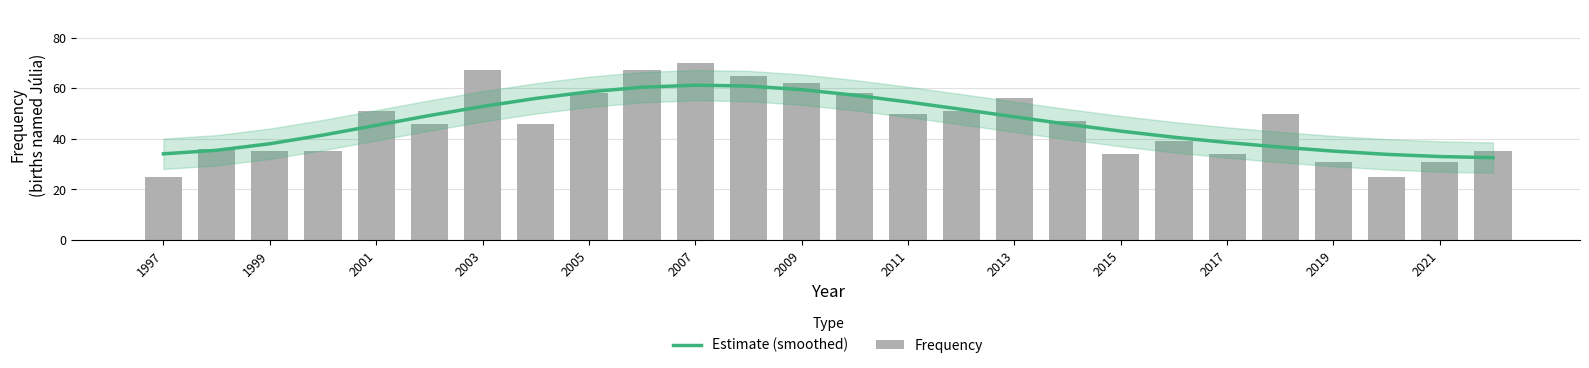

At how many categories does at least one series exceed 54?

10